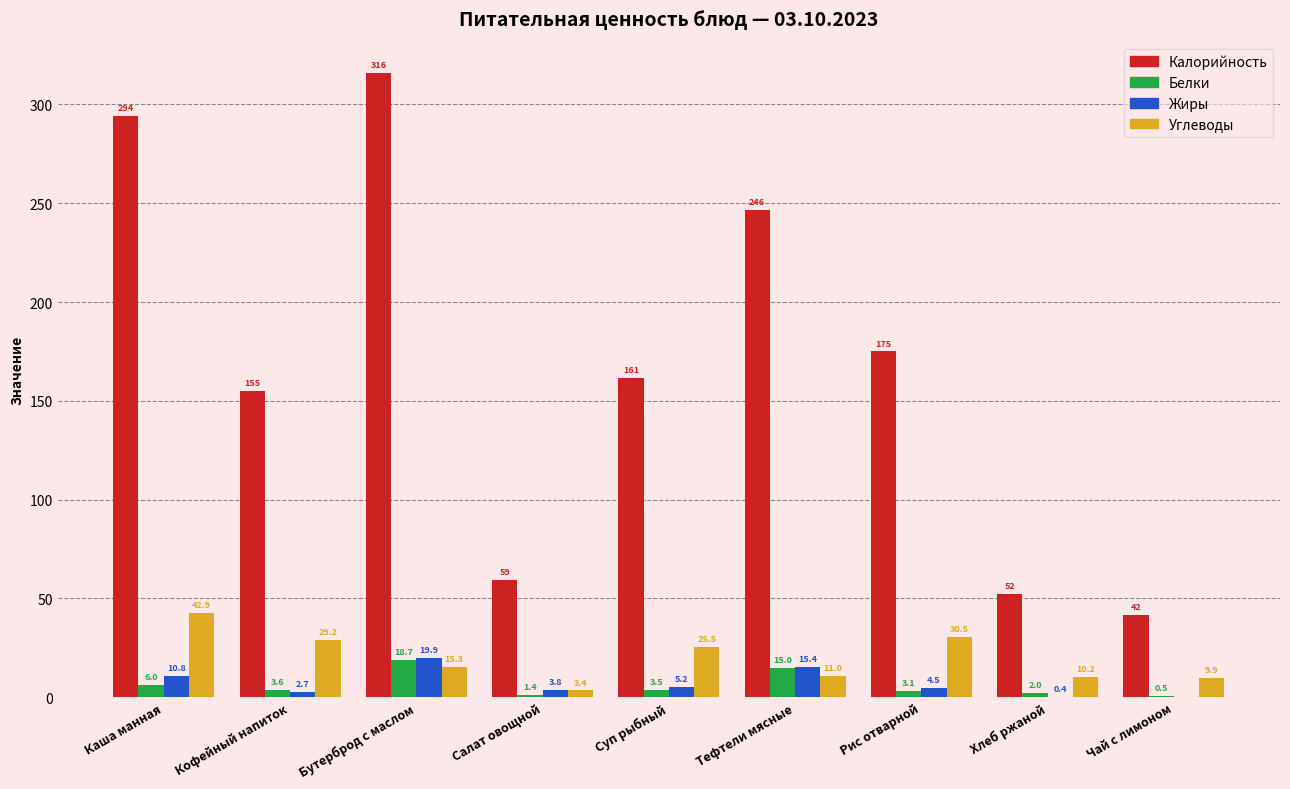

Read the Жиры value at Рис отварной.

4.5